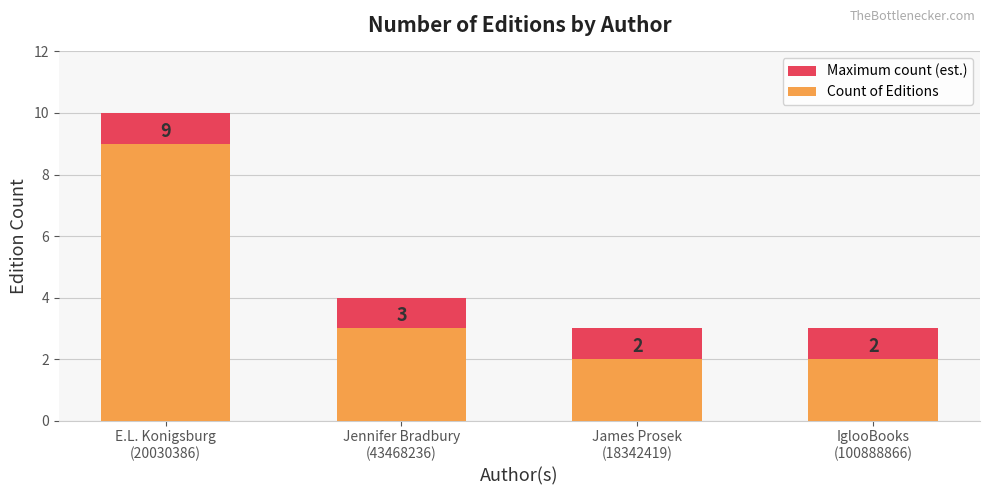

Reading left to right, extract all data points from this chart.

Maximum count (est.): E.L. Konigsburg
(20030386)=10	Jennifer Bradbury
(43468236)=4	James Prosek
(18342419)=3	IglooBooks
(100888866)=3
Count of Editions: E.L. Konigsburg
(20030386)=9	Jennifer Bradbury
(43468236)=3	James Prosek
(18342419)=2	IglooBooks
(100888866)=2